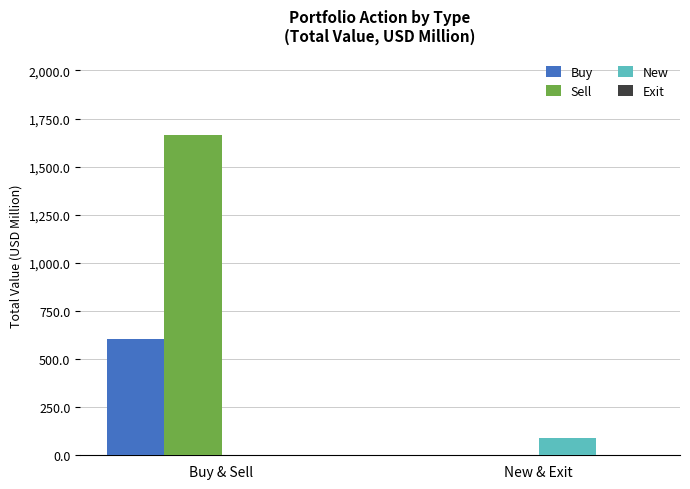

What is the highest value of the New series?

89.9